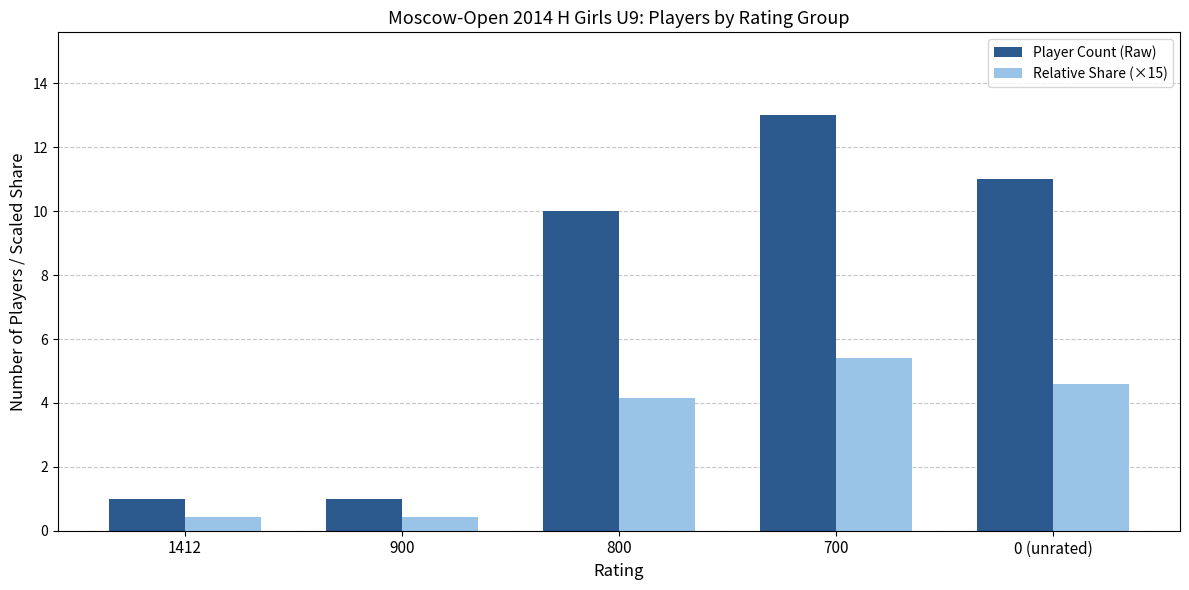

What is the difference between the maximum and minimum values in the Relative Share (×15) series?

5.0